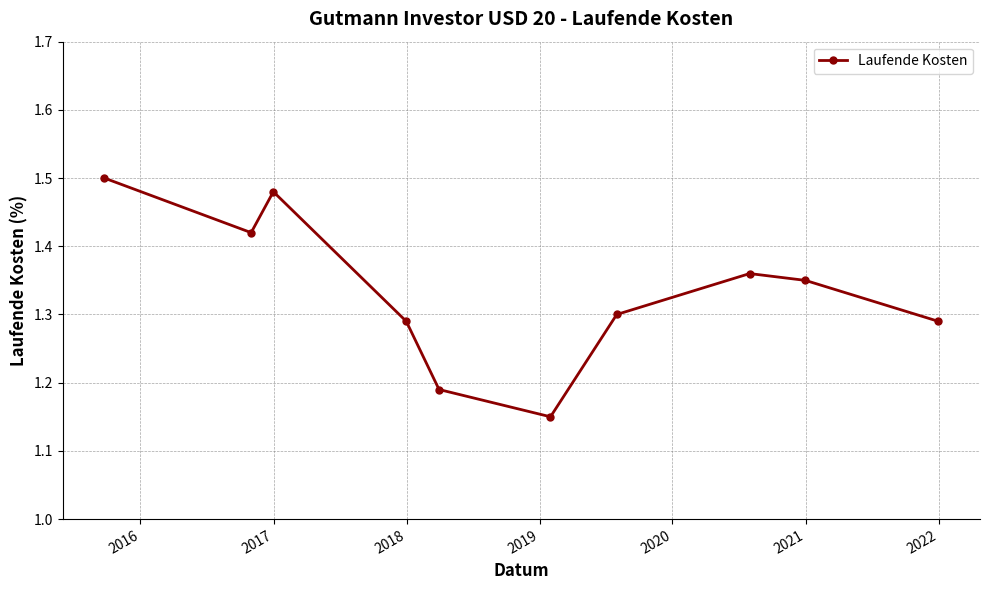

What is the difference between the maximum and second lowest values?

0.3